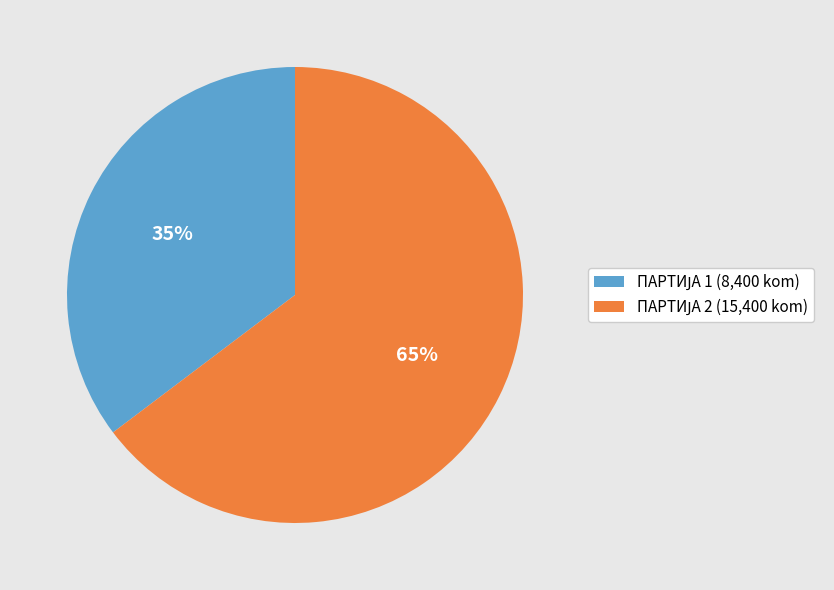

Is there a majority slice in this chart?

Yes